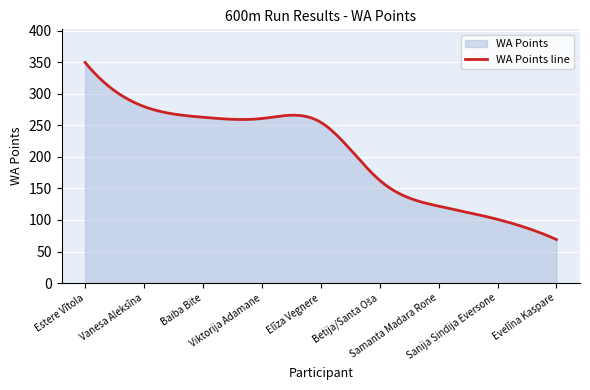

Reading right to left, transcribe all the data shown in this chart.

69	101	122	163	255	261	263	280	350